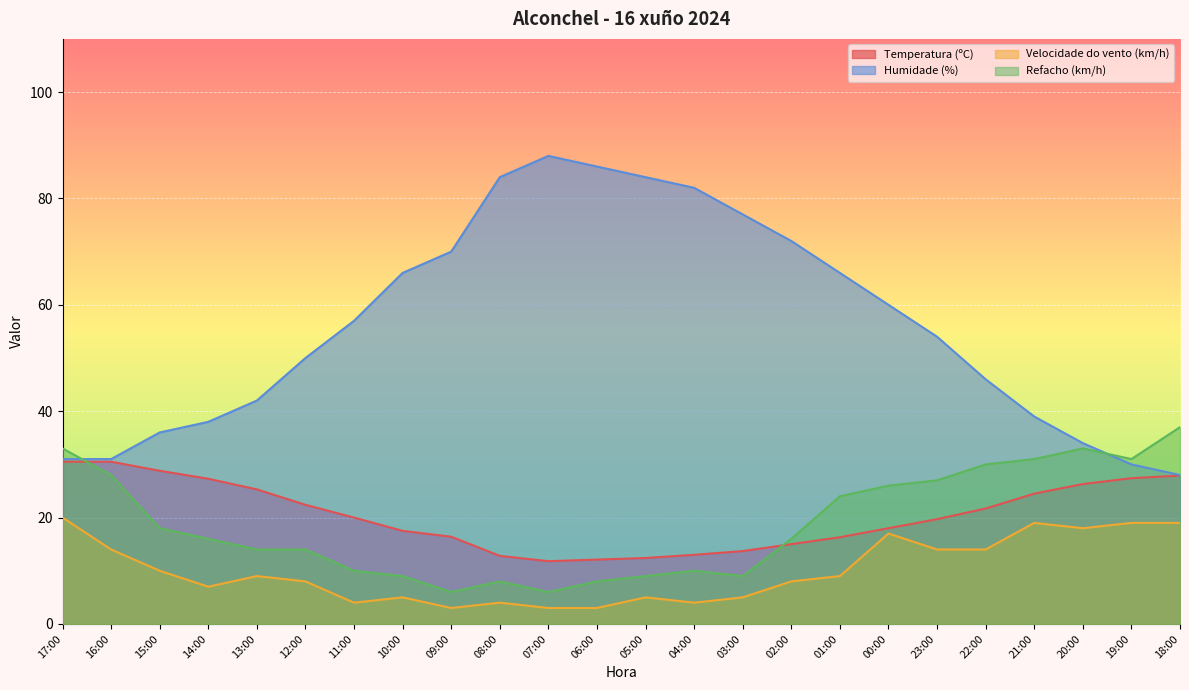

Which label corresponds to the smallest value in the chart?

09:00